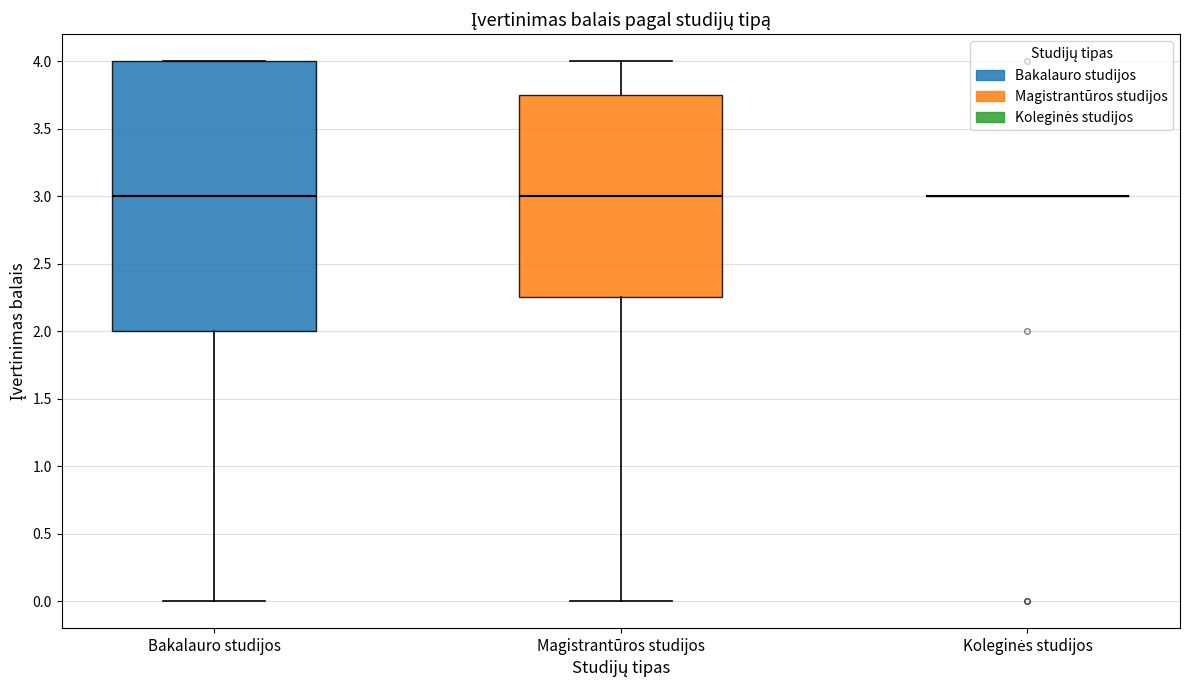

Reading left to right, read every box against the y-axis: the position of its median line, the range the box covers, and the ends of its whiskers. The values are not printed on the chart, so give them approximately, as read against the axis.

Bakalauro studijos: median 3.00, box 2.00 to 4.00, whiskers 0.00 to 4.00
Magistrantūros studijos: median 3.00, box 2.25 to 3.75, whiskers 0.00 to 4.00
Koleginės studijos: box collapsed to a line at 3.00, whiskers 3.00 to 3.00